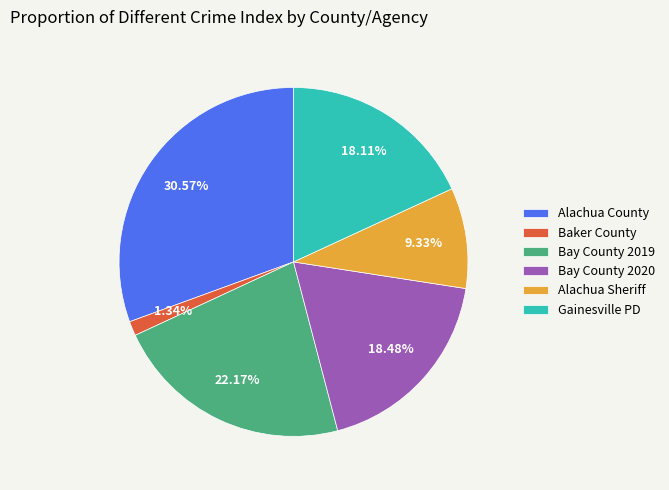

To the nearest percent, what percentage of the pie is Bay County 2020?

18%